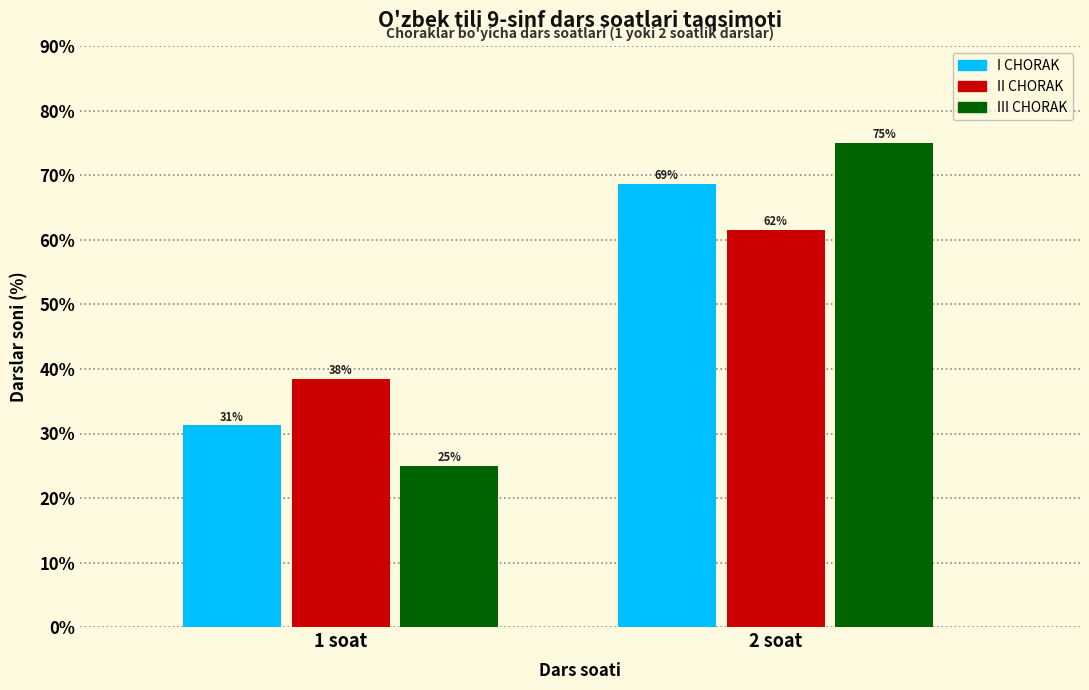

Which series has the widest spread of values?

III CHORAK